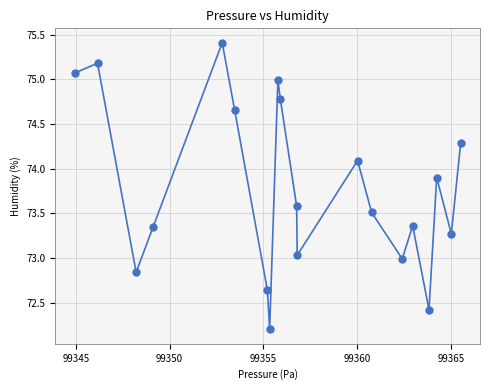

What is the range of X values (max minus min)?

20.6